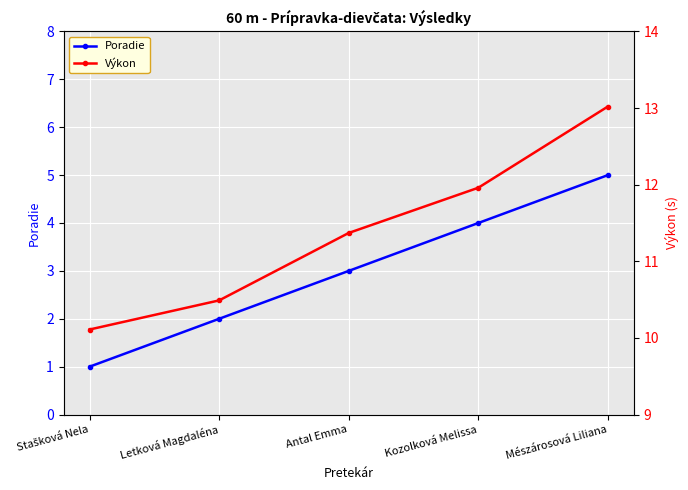

Reading left to right, what are all the values shown in this chart?

Poradie: 1.0	2.0	3.0	4.0	5.0
Výkon: 10.1	10.5	11.4	12.0	13.0